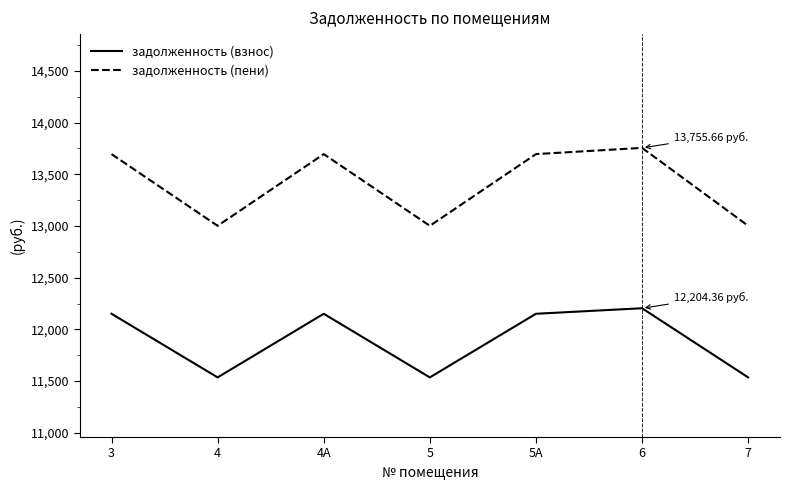

Reading right to left, list all the values displayed in this chart.

задолженность (взнос): 11535.3	12204.4	12150.9	11535.3	12150.9	11535.3	12150.9
задолженность (пени): 13001.6	13755.7	13695.4	13001.6	13695.4	13001.6	13695.4